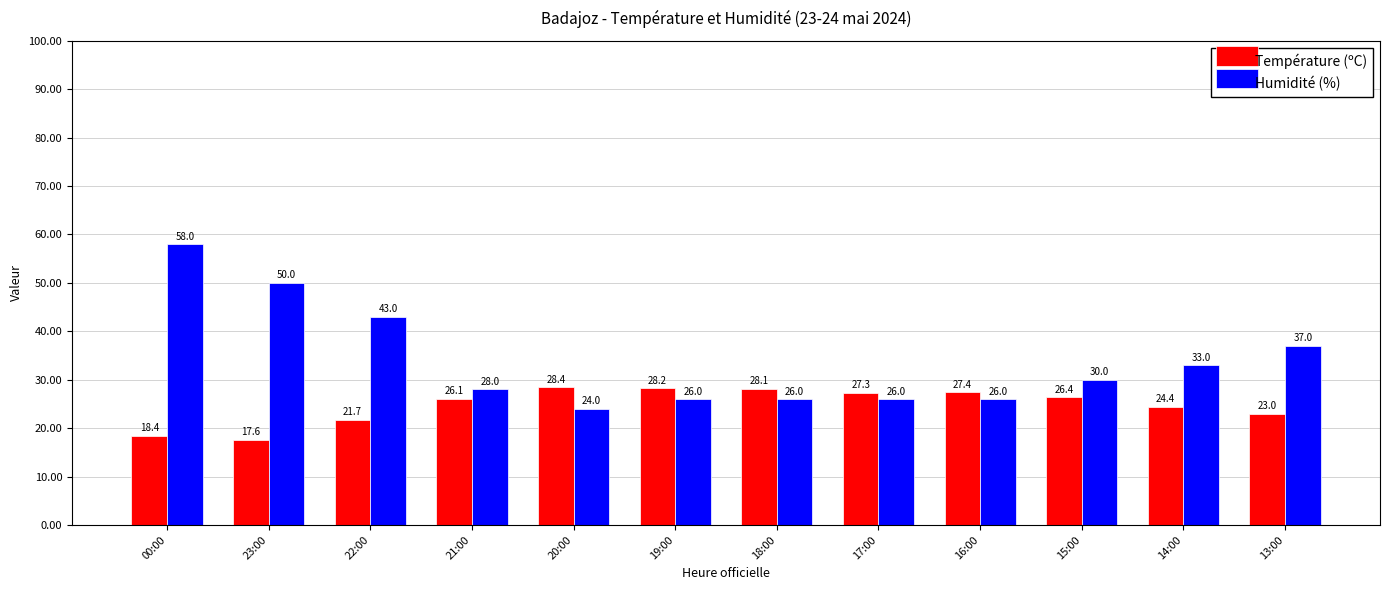

At which label does Température (ºC) reach its peak?

20:00